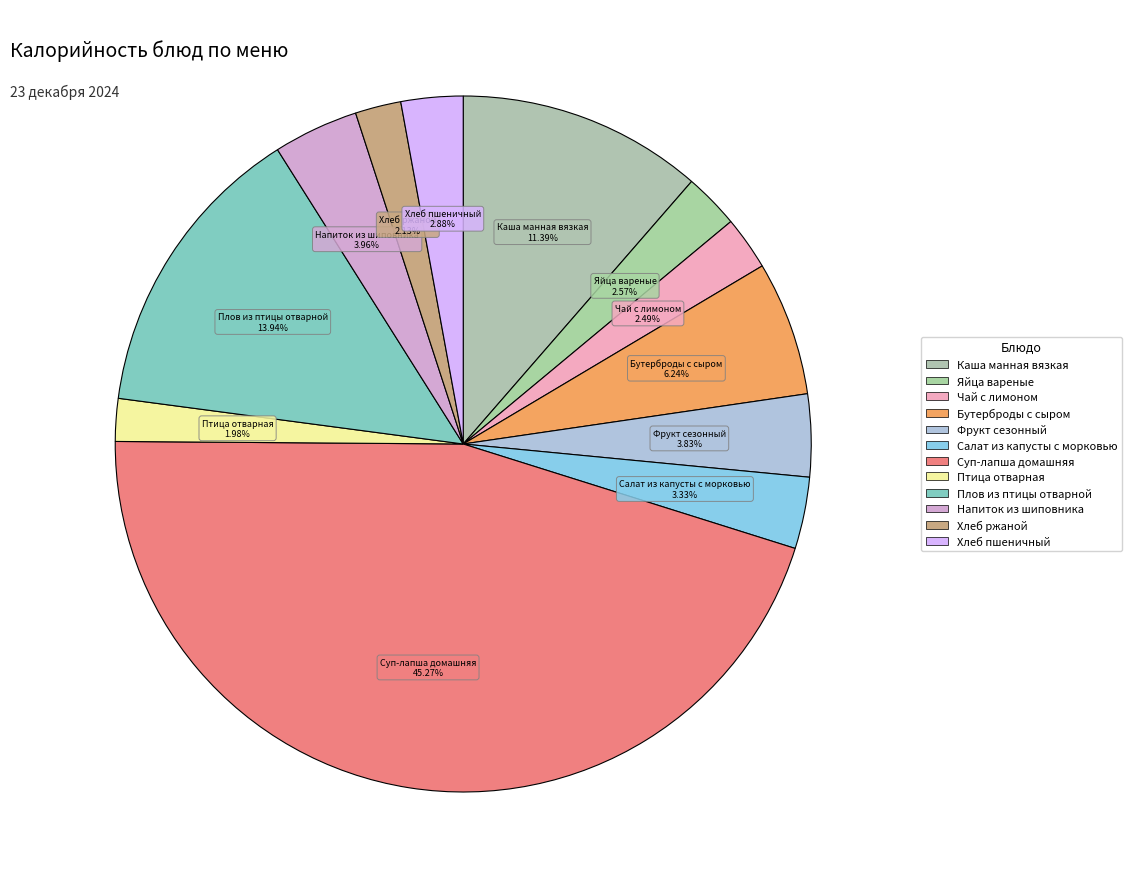

How many slices are in this pie chart?

12